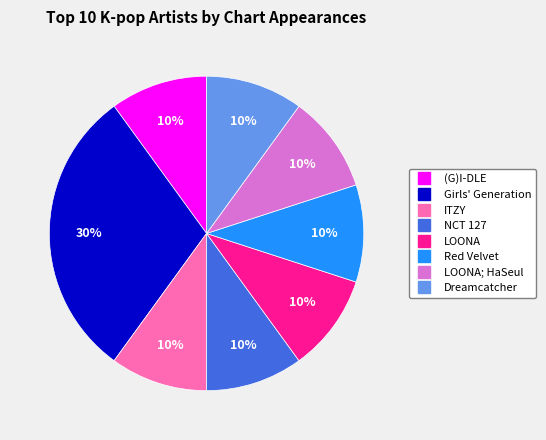

To the nearest percent, what is the difference between the largest and smallest slice percentages?

20%